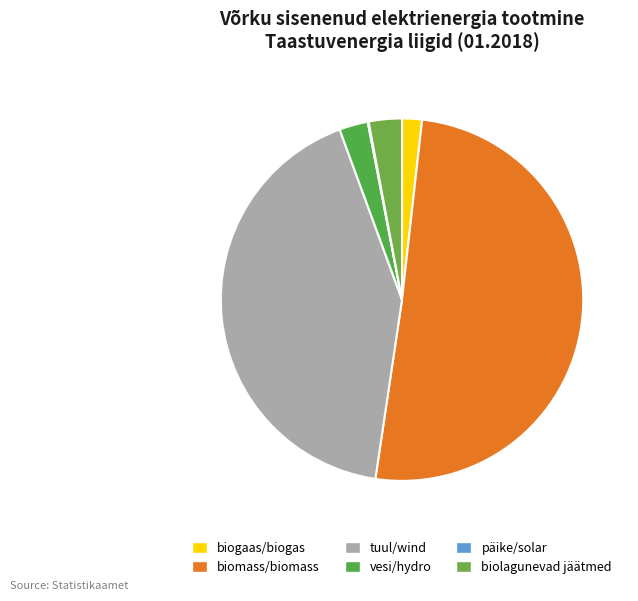

How many segments does this pie chart have?

6